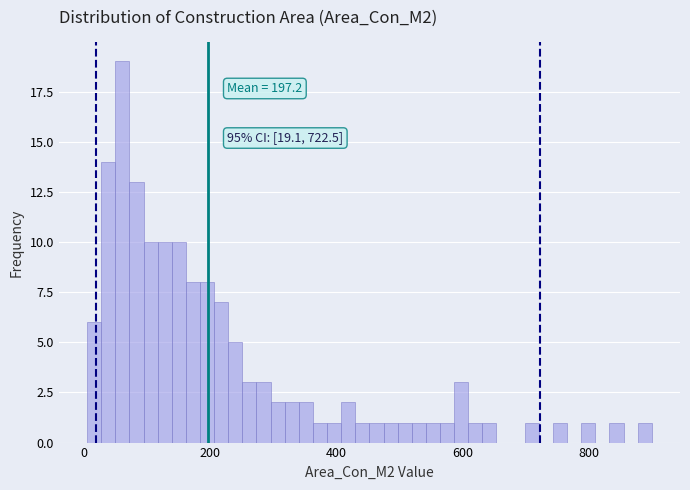

Read against the x-axis, roughly where is the centre of the tallest bar?

60